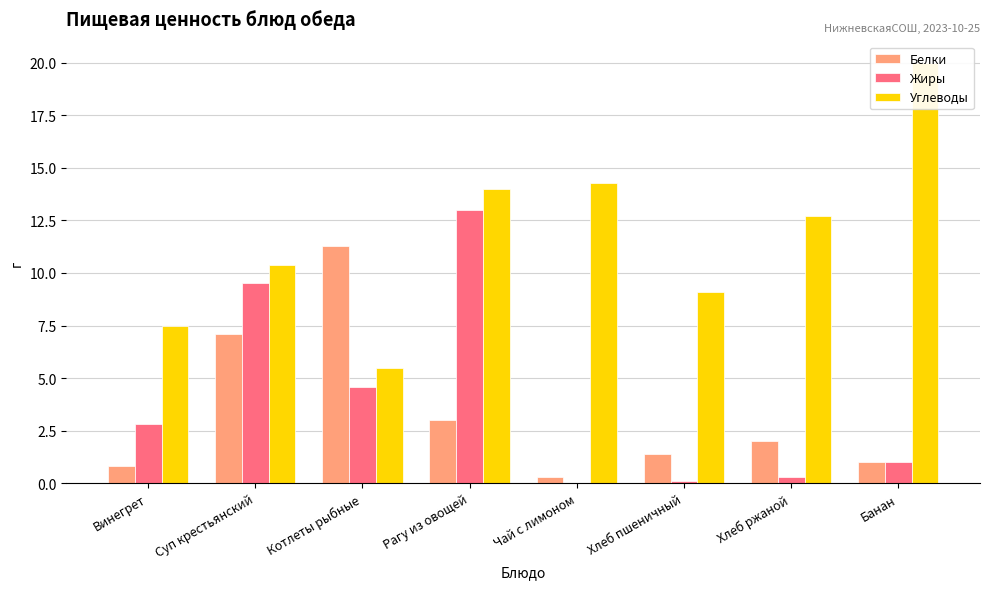

What is the label of the 4th bar from the right?

Чай с лимоном